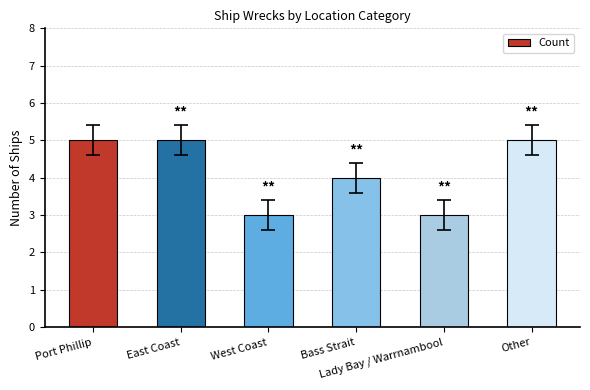

What is the smallest value displayed?

3